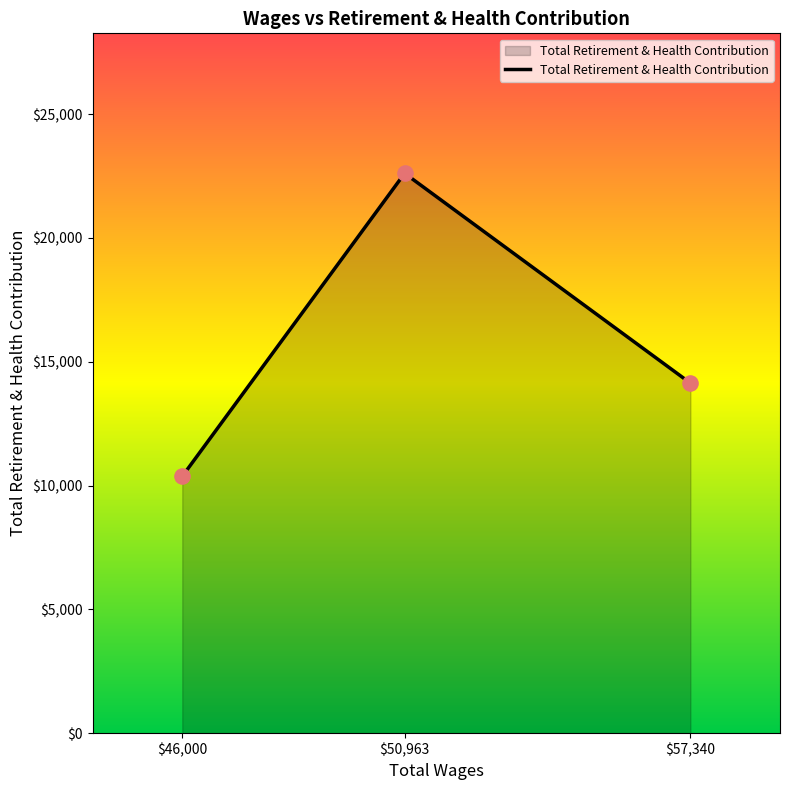

Approximately how many times larger is the value at $50,963 compared to $57,340?

1.6